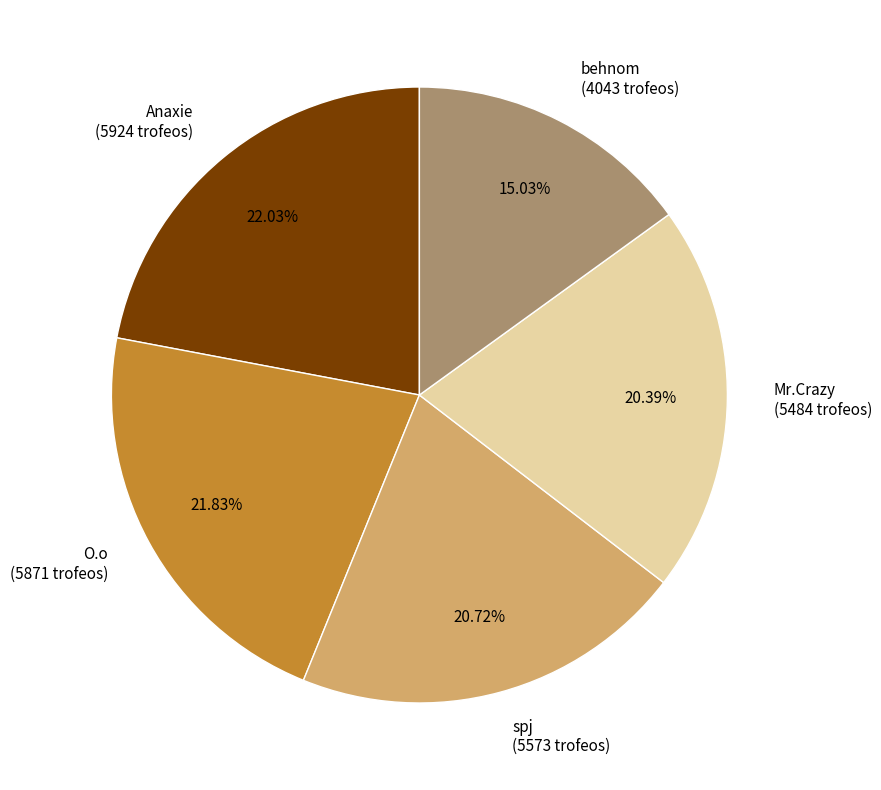

To the nearest percent, what is the average slice percentage?

20%